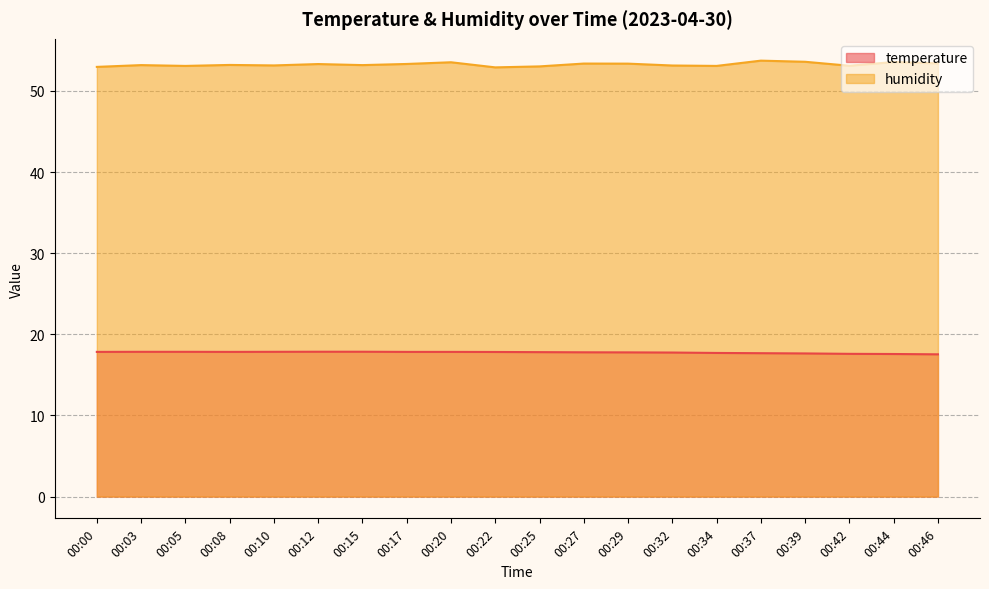

Which category has the lowest value across all series?

00:46